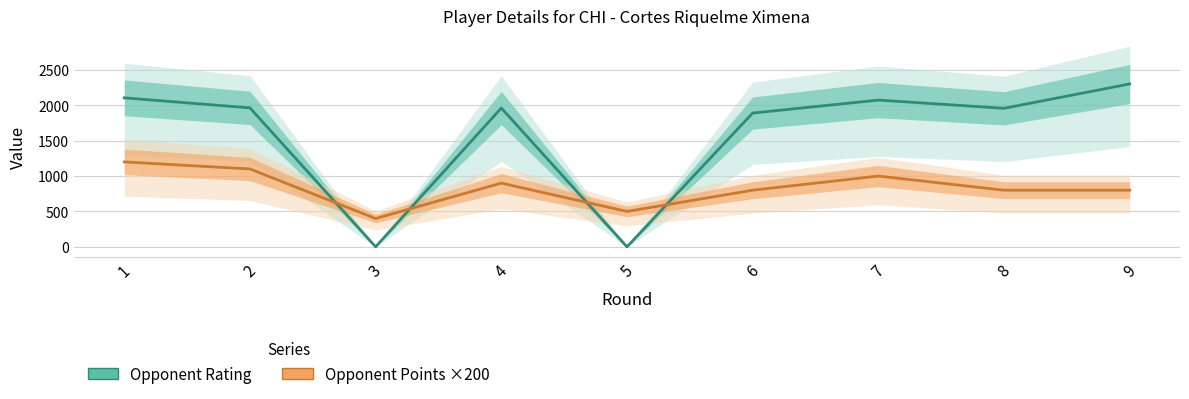

True or false: Opponent Points ×200 and Opponent Rating cross at least once.

True